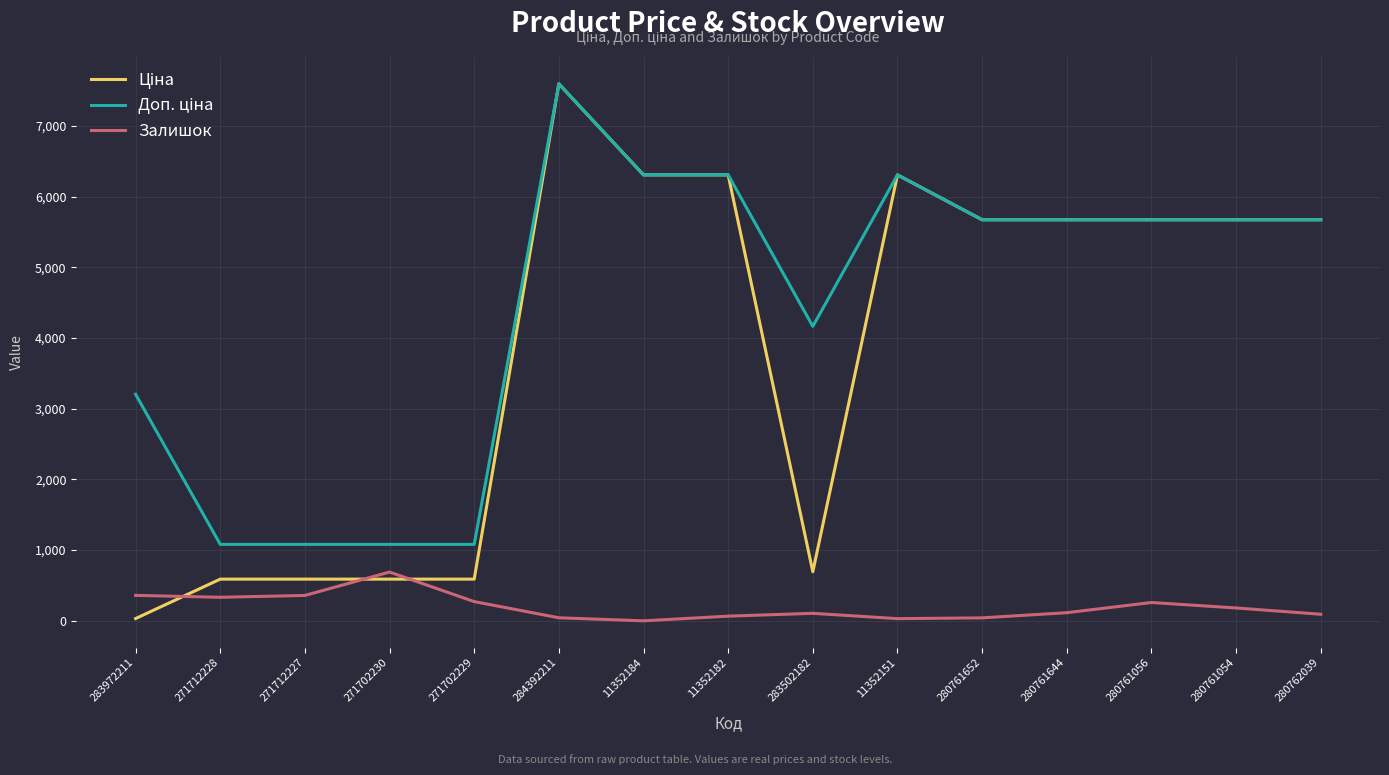

What is the difference between the maximum and minimum values in the Залишок series?

690.0